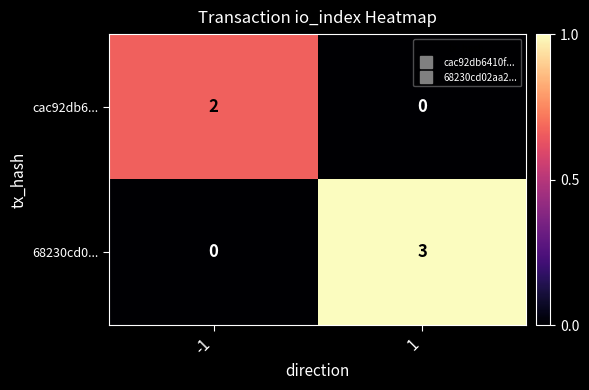

Reading left to right, list all the values displayed in this chart.

cac92db6...: -1=2	1=0
68230cd0...: -1=0	1=3